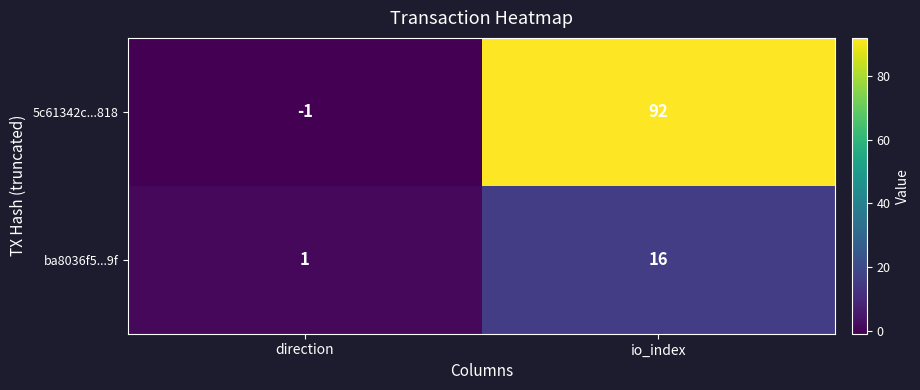

Which series has the largest range (max minus min)?

5c61342c...818